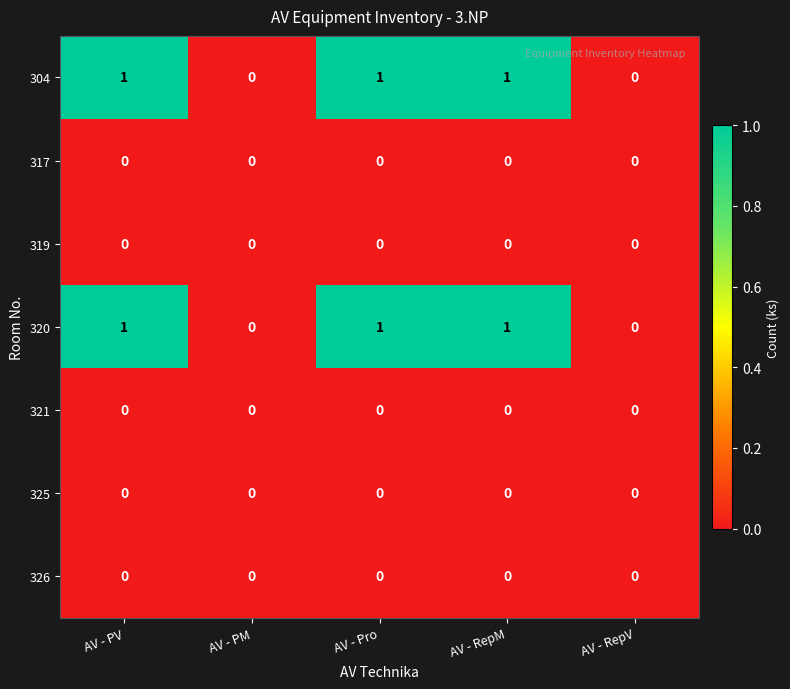

Is it true that 325 equals 0 at AV - Pro?

True